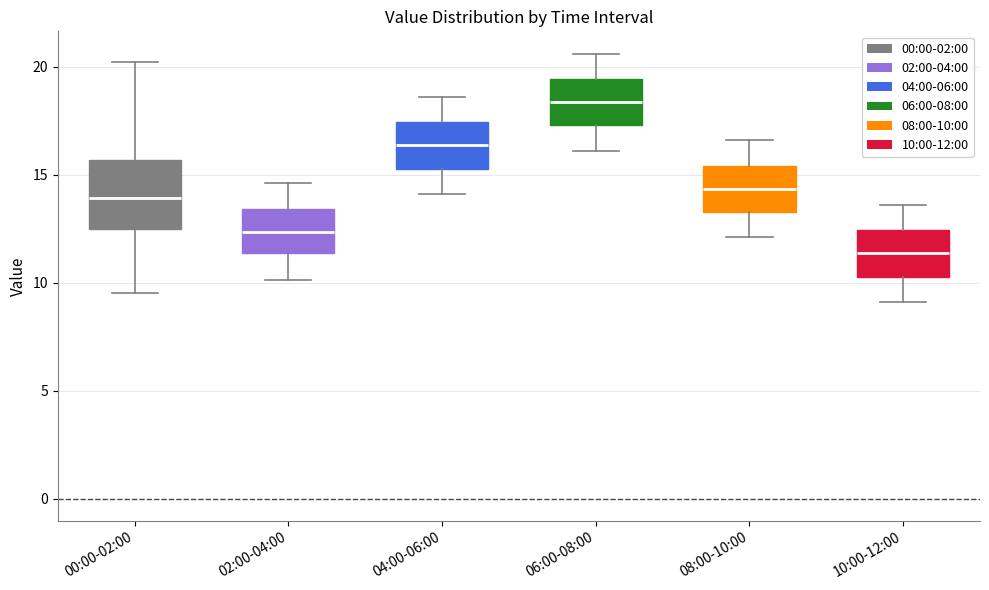

Which box has the lowest median line?

10:00-12:00